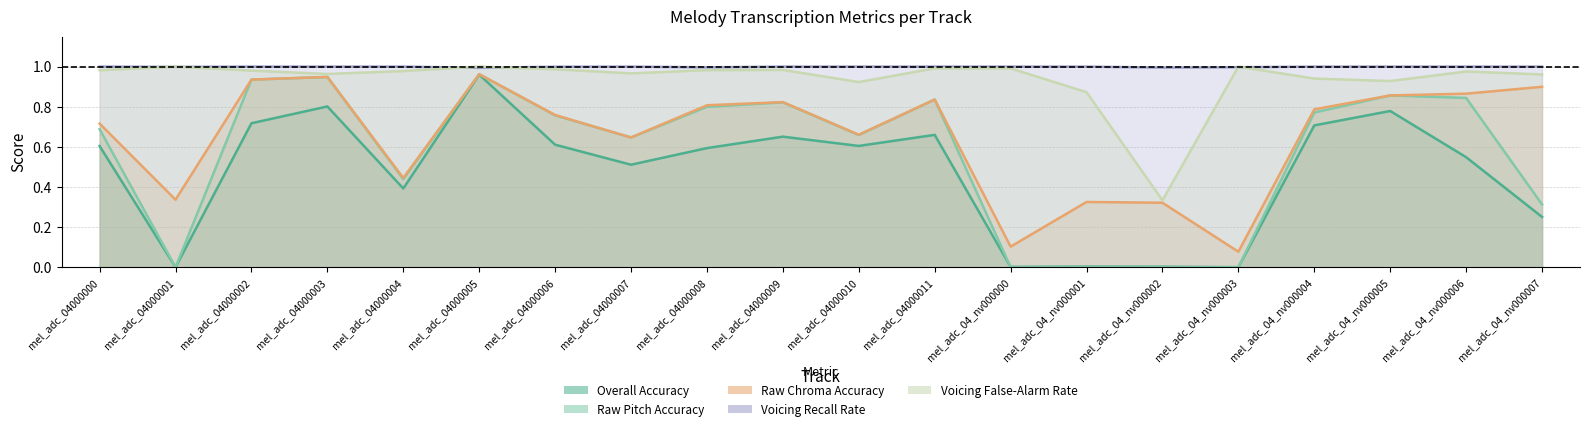

Which category has the highest value in the Voicing False-Alarm Rate series?

mel_adc_04000001